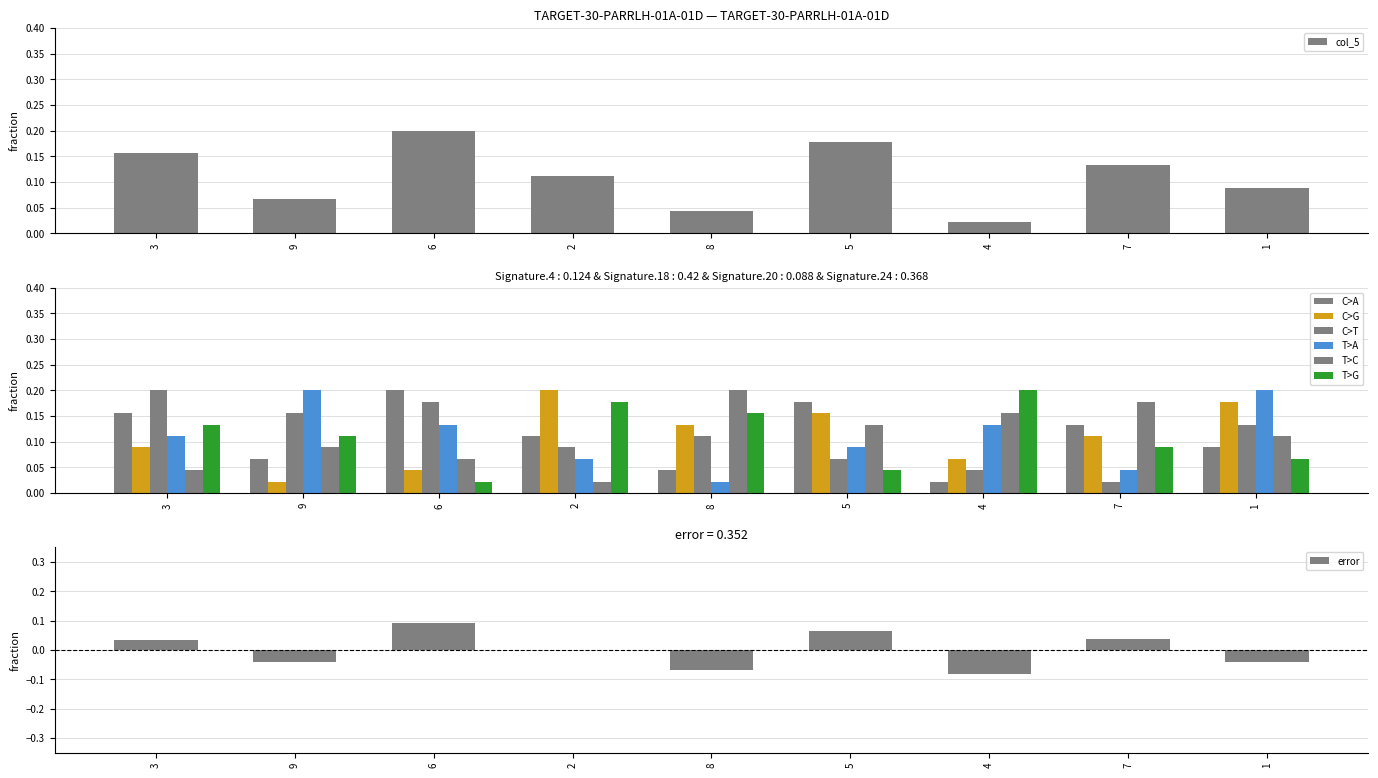

True or false: col_2 has a value of 0.1 at 2.

True